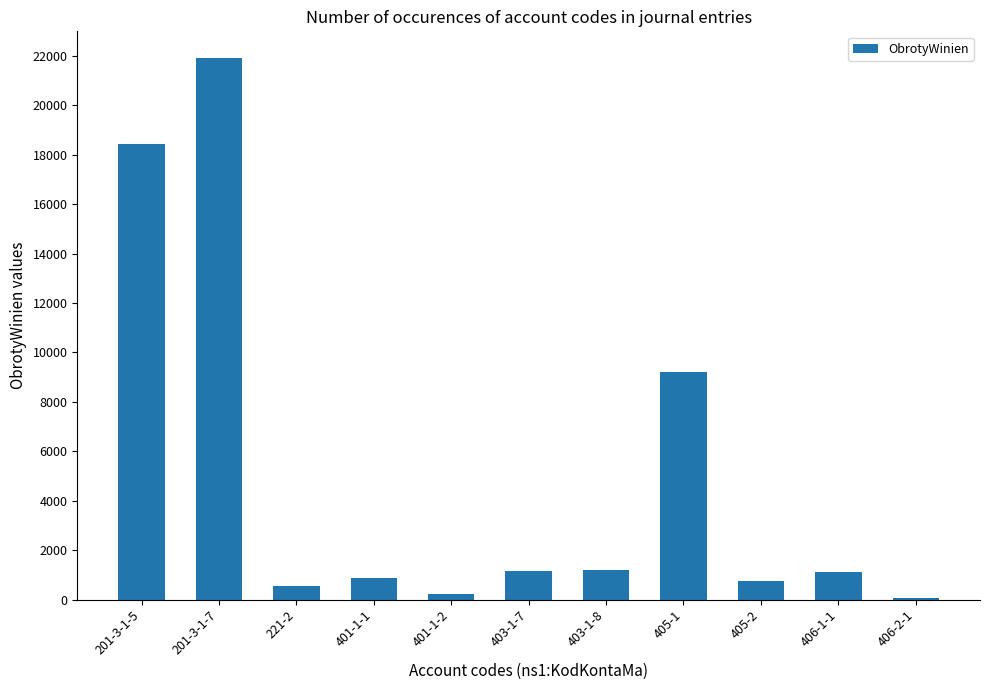

What is the label of the 5th bar from the right?

403-1-8